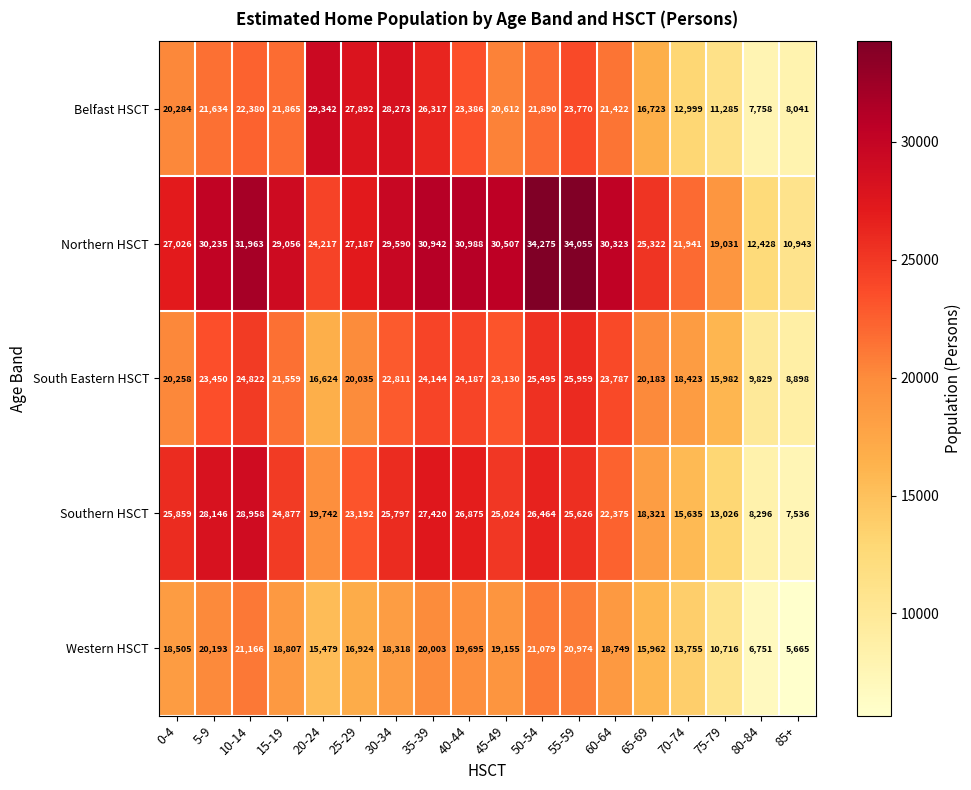

At 70-74, list the series in order from largest to smallest.

Northern HSCT, South Eastern HSCT, Southern HSCT, Western HSCT, Belfast HSCT